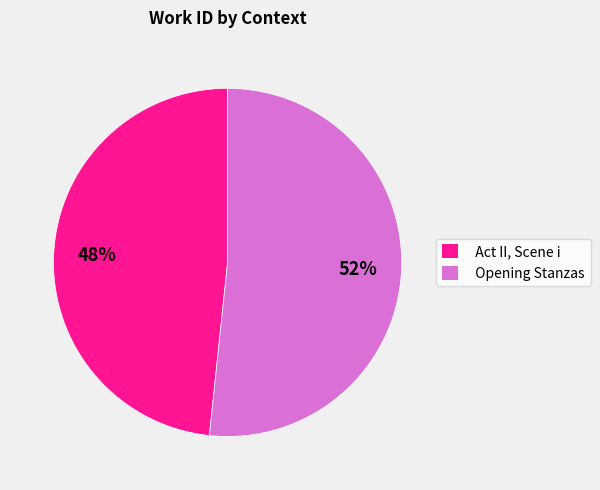

How many slices are in this pie chart?

2